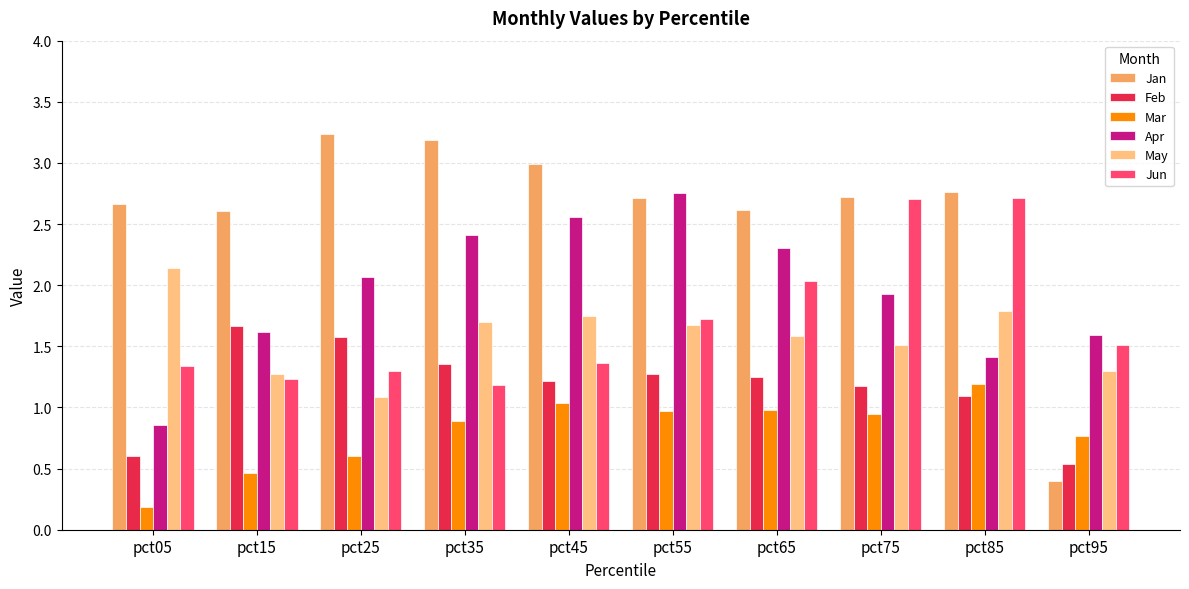

What is the spread (max minus min) of values at pct85?

1.7